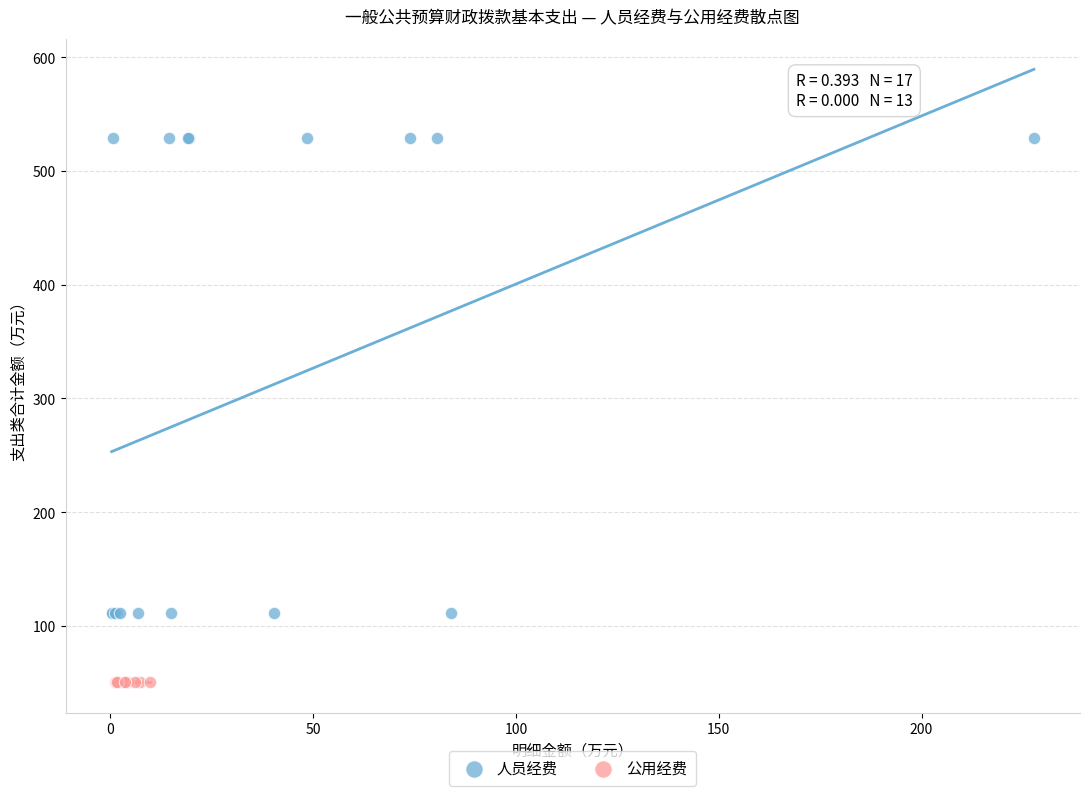

Which series reaches the maximum Y coordinate?

人员经费